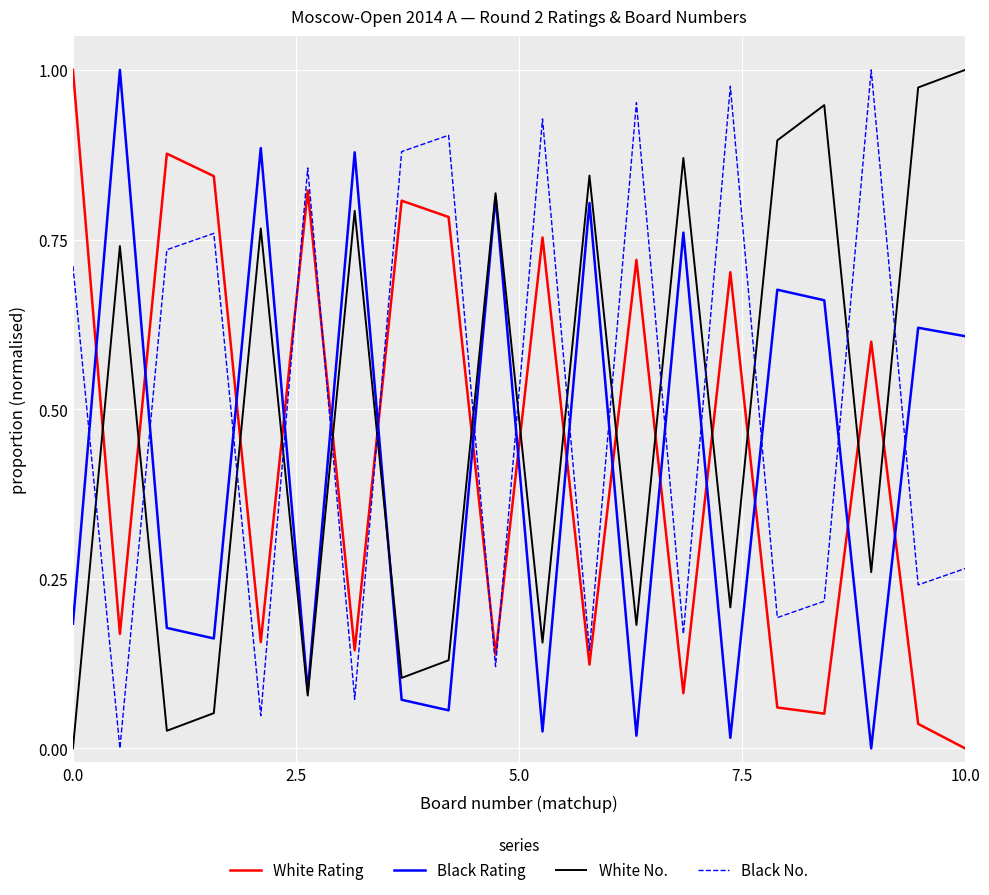

How many intersections are there between White No. and Black No.?

15